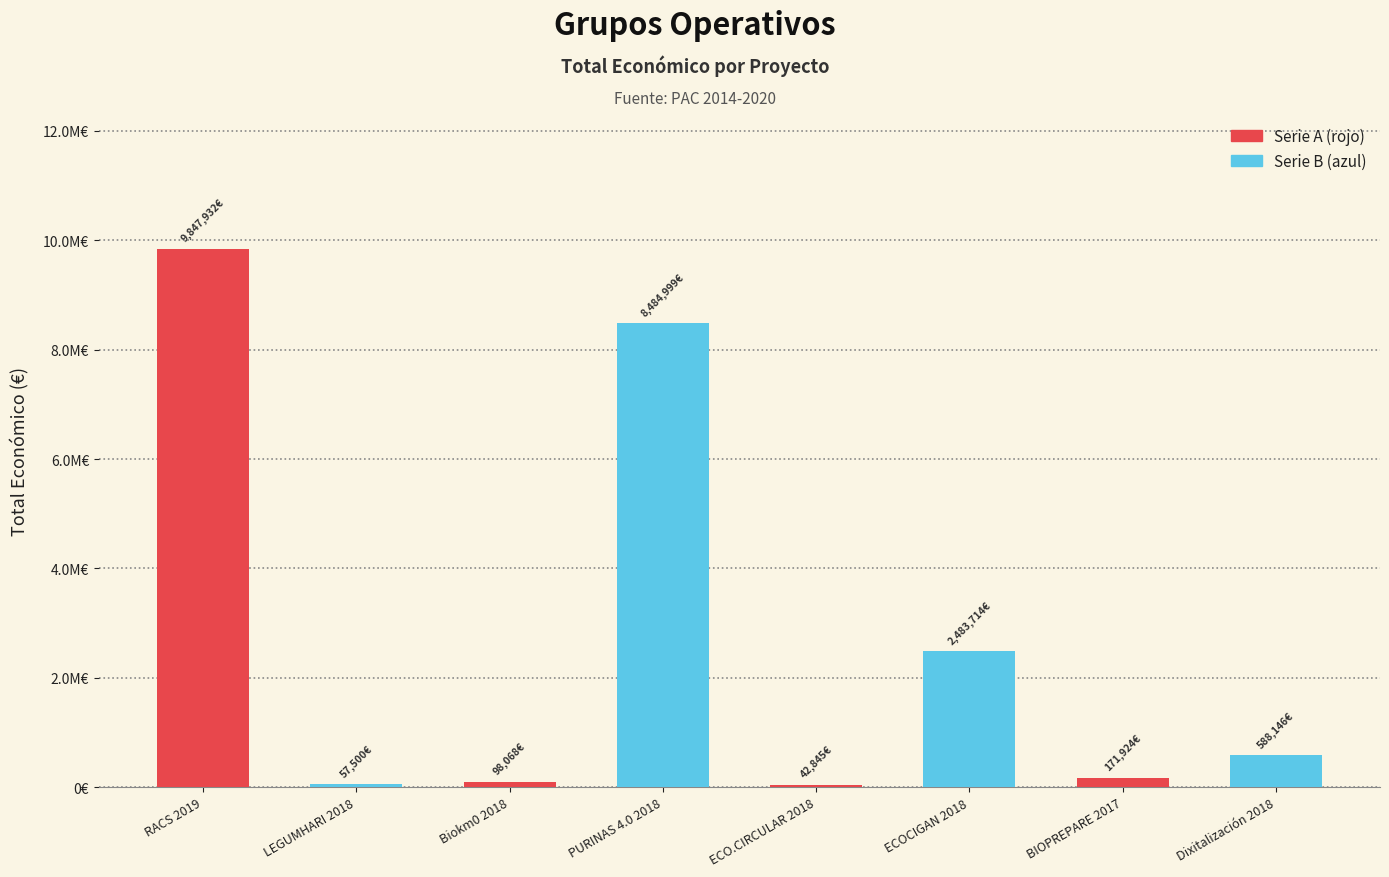

What is the value of the 1st bar from the left?

9847932